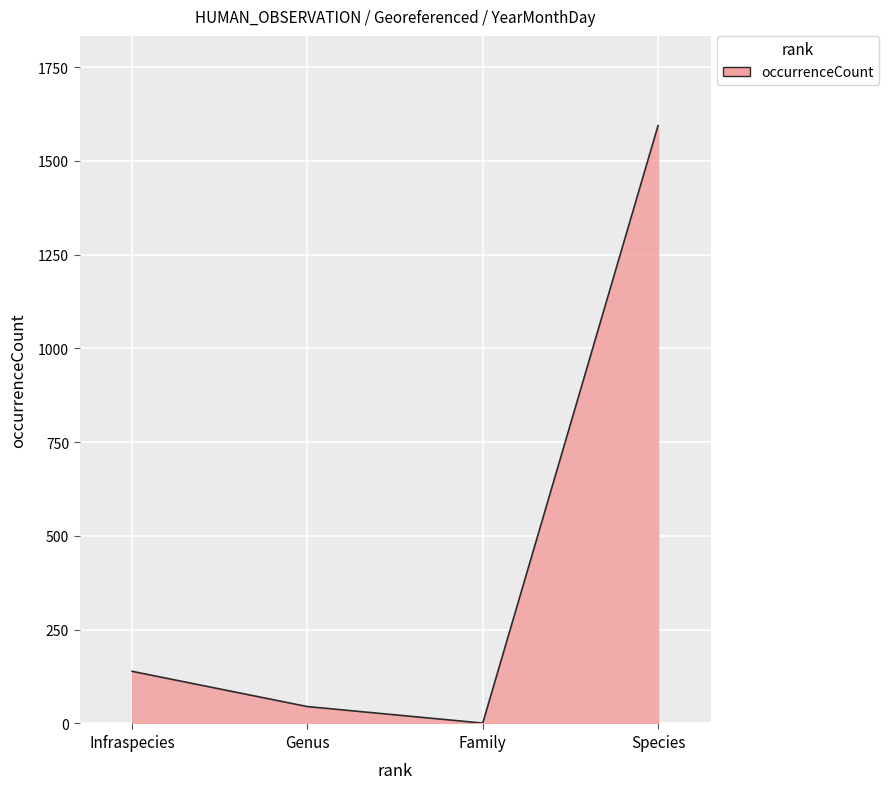

Which has a higher value, Genus or Family?

Genus